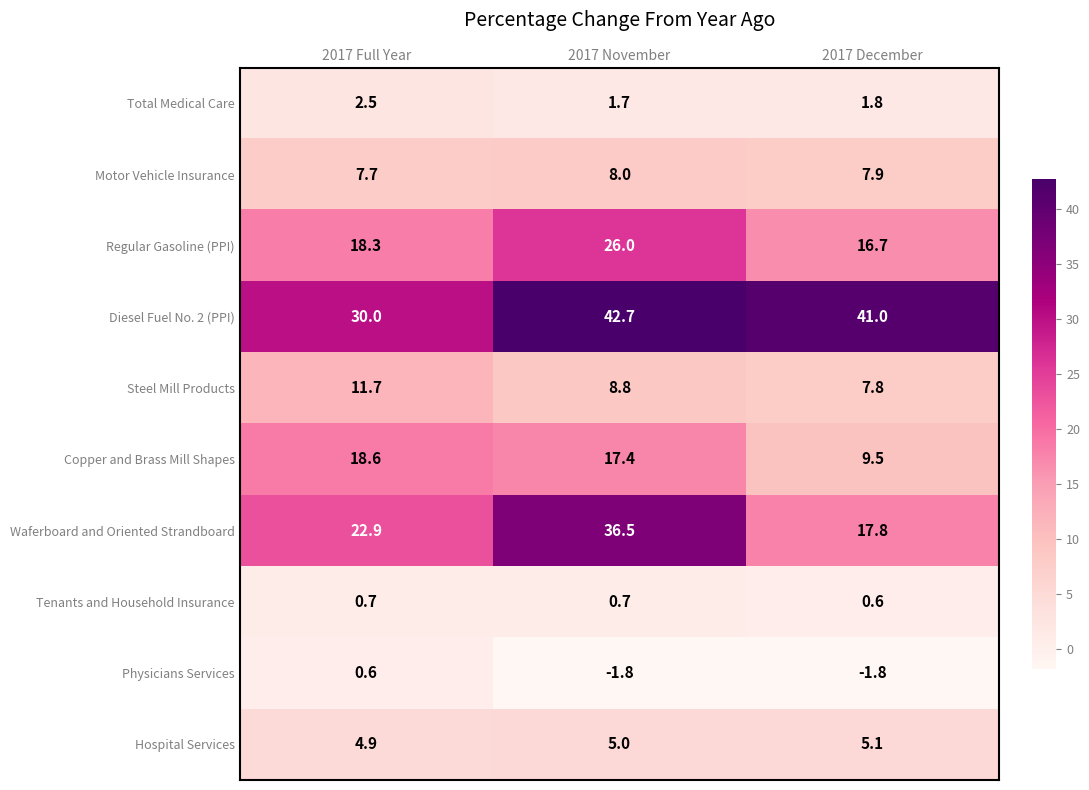

What is the sum of all Copper and Brass Mill Shapes values?

45.5